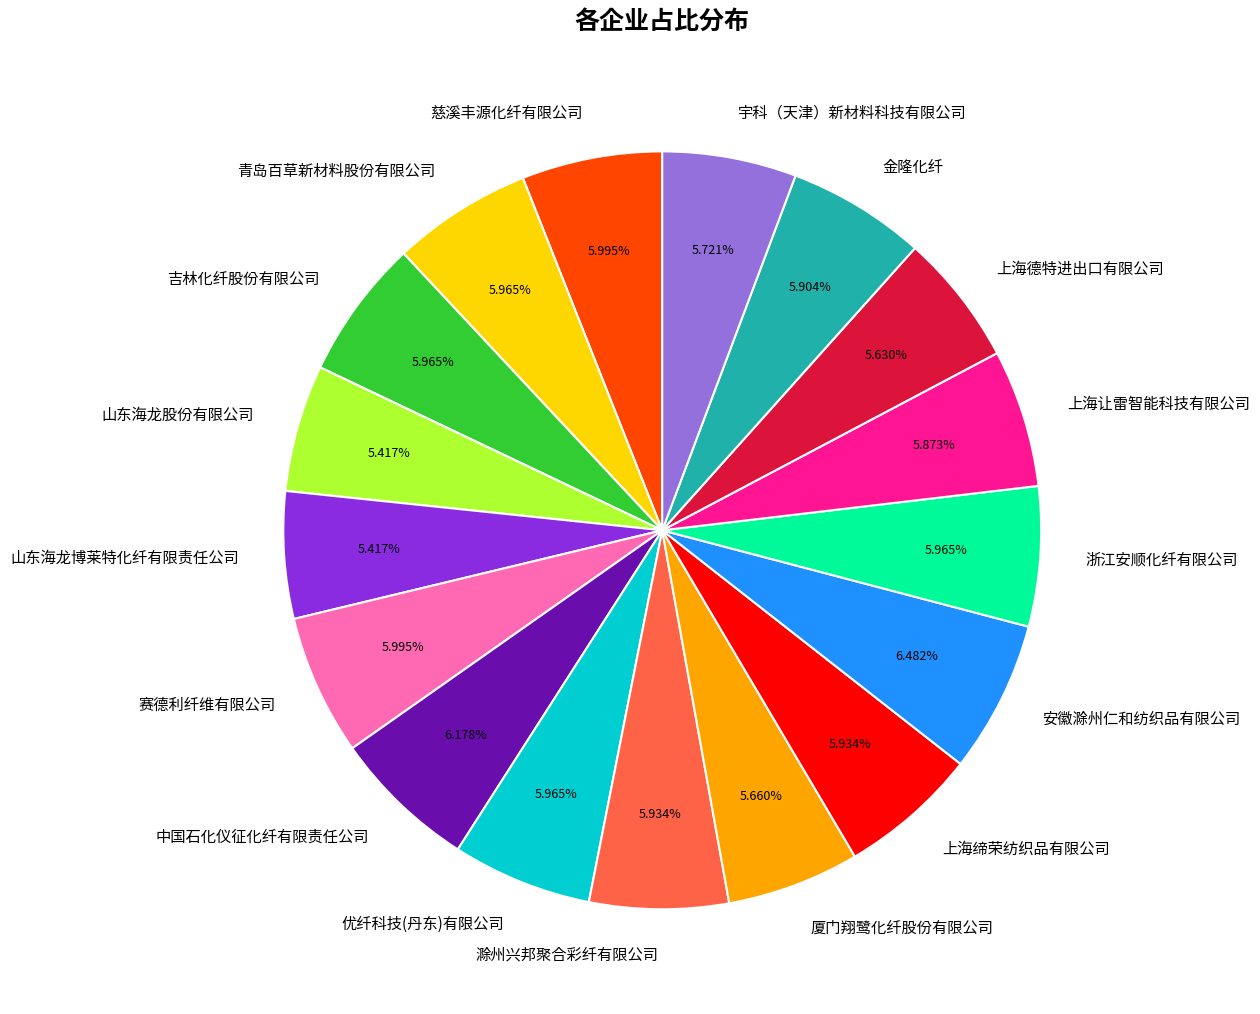

To the nearest percent, what is the difference between the 安徽滁州仁和纺织品有限公司 and 上海让雷智能科技有限公司 slice percentages?

1%